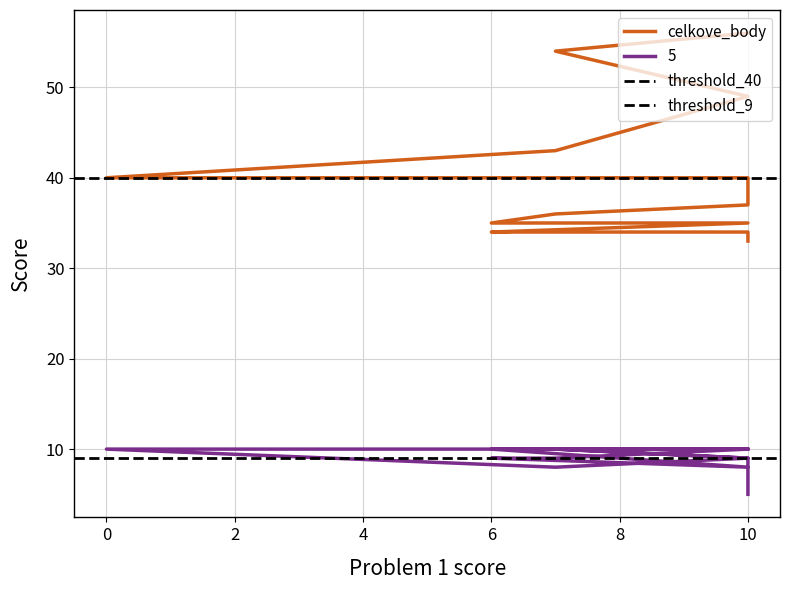

True or false: celkove_body has a value of 40 at 0.

True